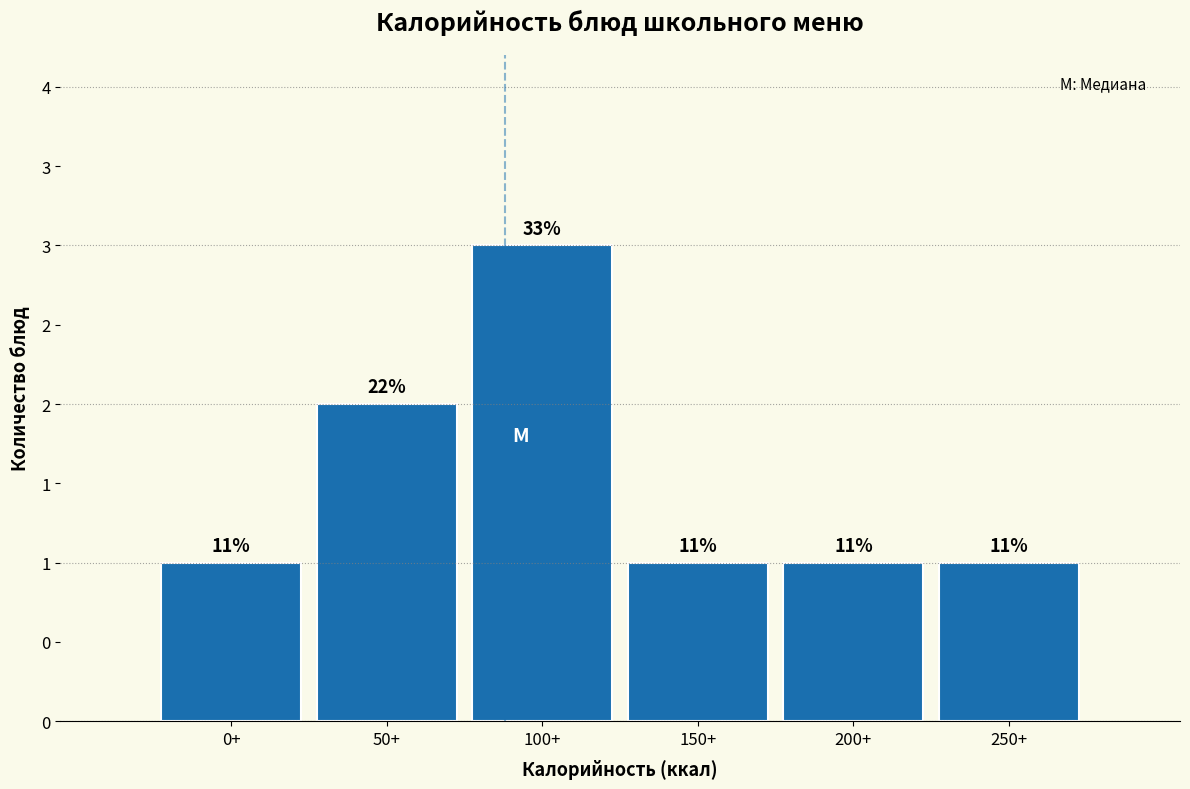

Does the chart contain any negative values?

No